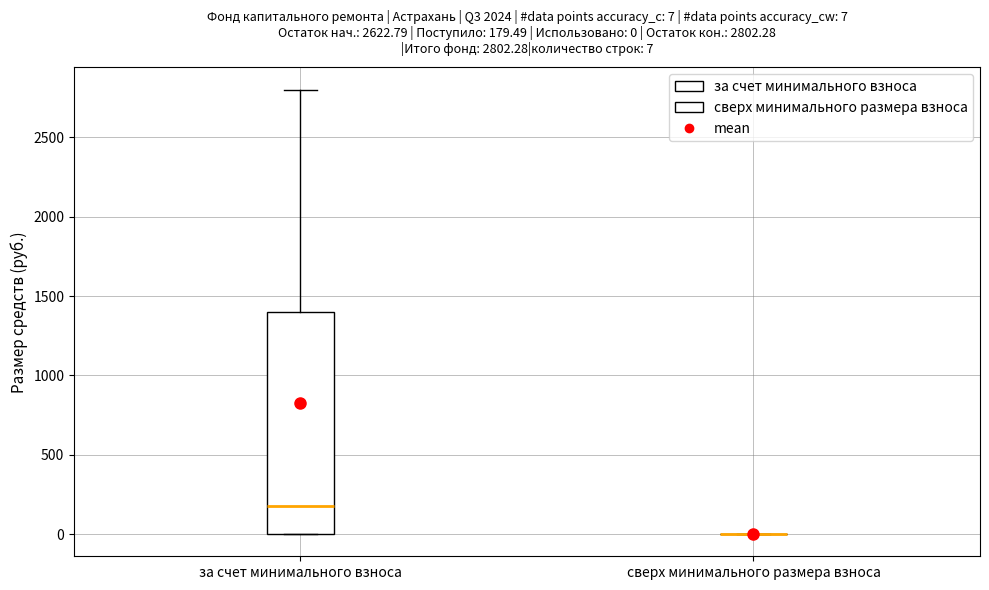

Comparing the boxes themselves (not the whiskers), which one is the tallest?

за счет минимального взноса